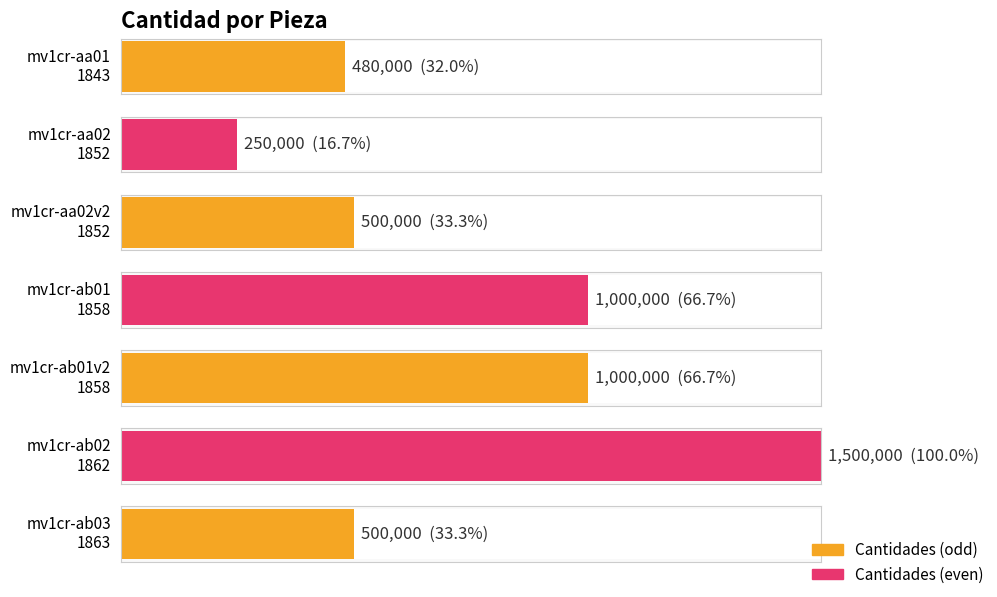

The chart shows a value of 1500000 at mv1cr-ab02
1862. True or false?

True